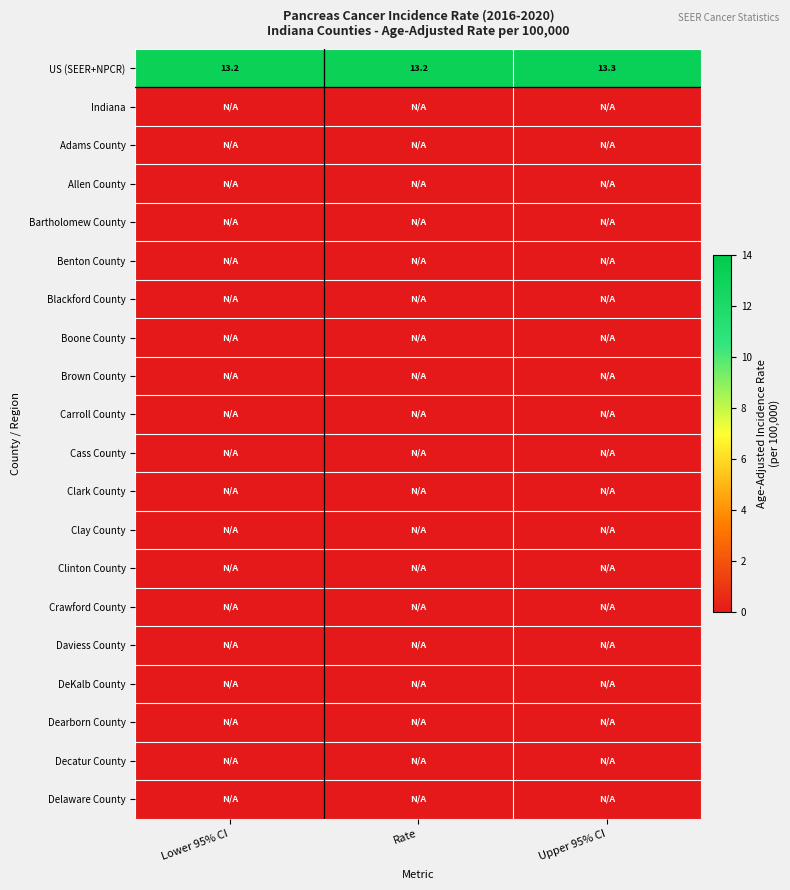

At which category does the chart reach its minimum across all series?

Lower 95% CI